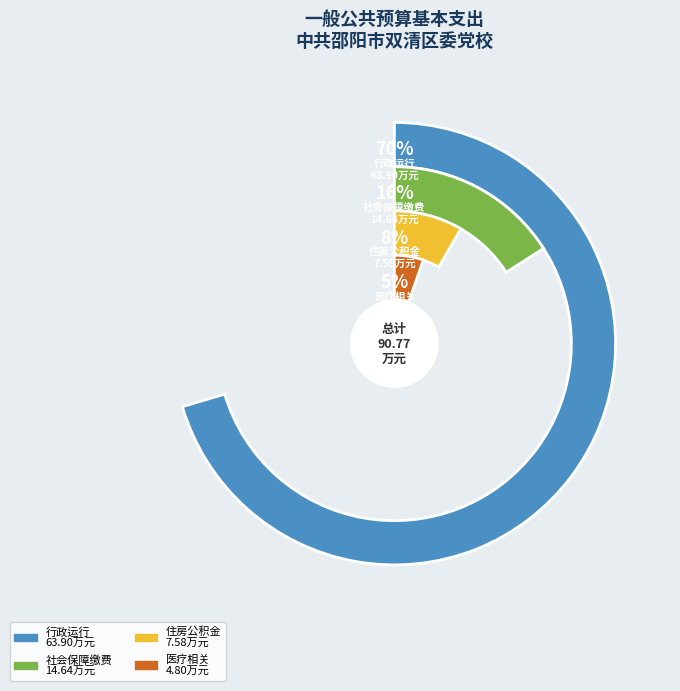

What is the majority slice?

行政运行